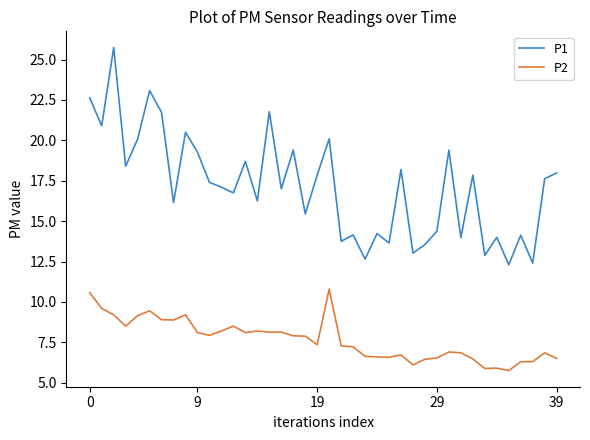

What is the highest value of the P1 series?

25.8